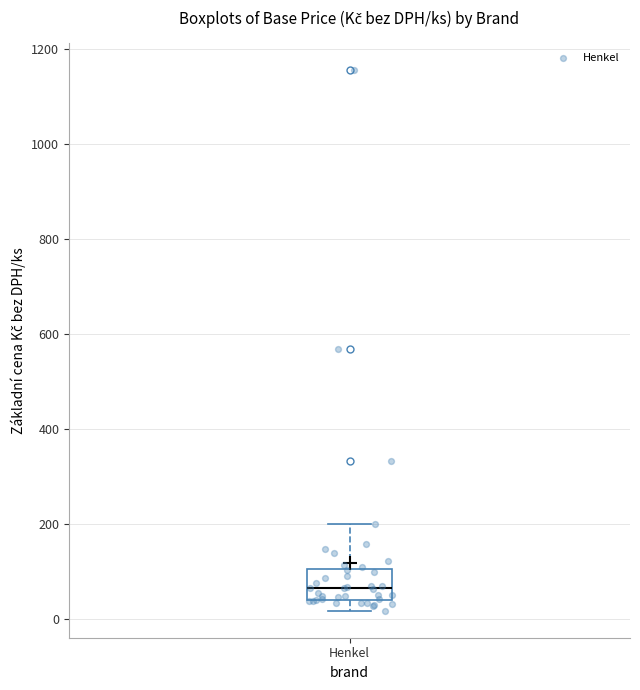

Where does the lower whisker of the box for Henkel end on the y-axis? The values are not printed on the chart, so give them approximately, as read against the axis.

20